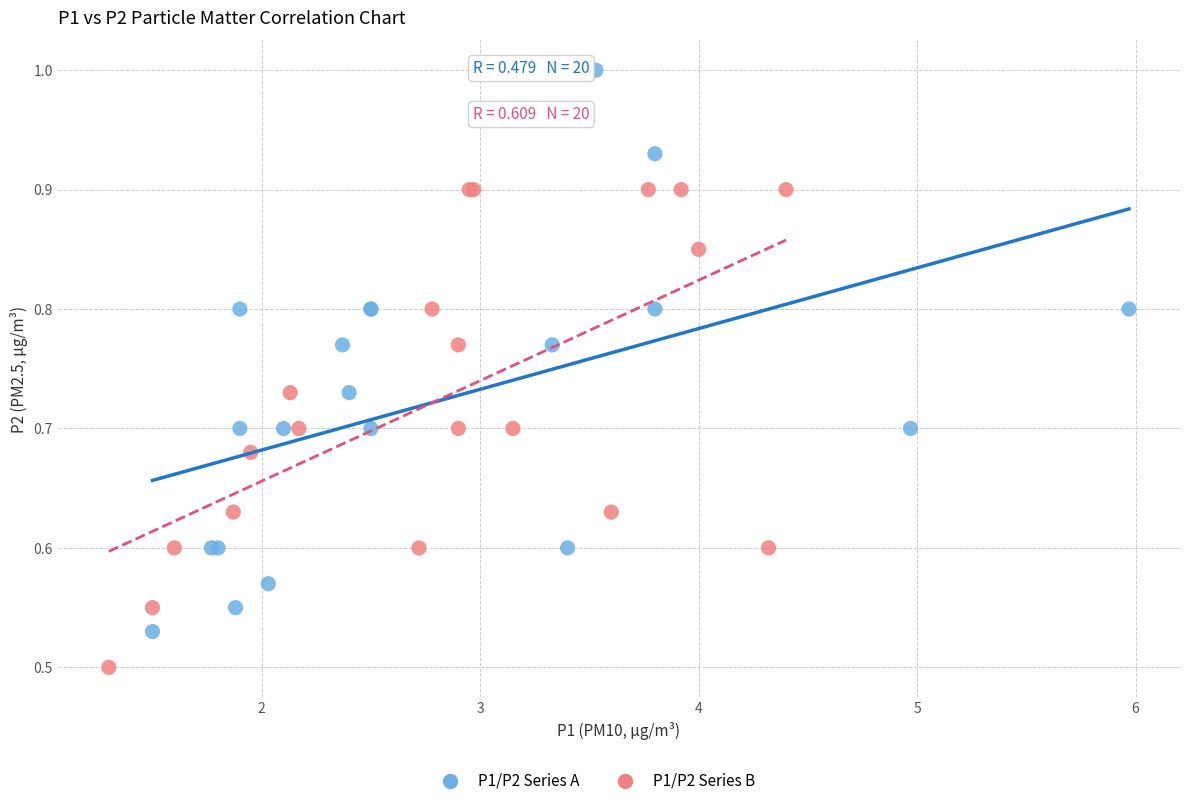

Which series contains the lowest Y value?

P1/P2 Series B